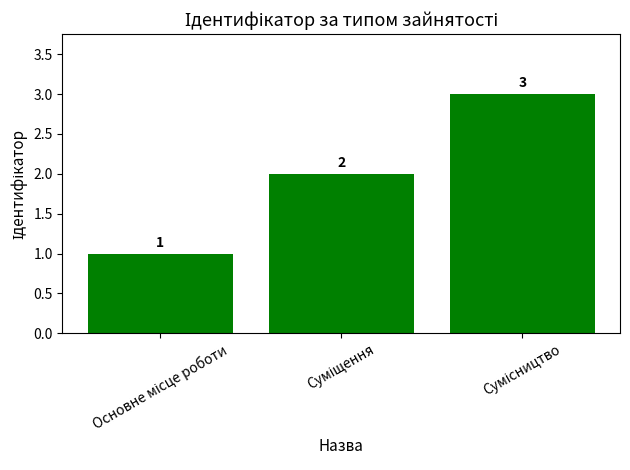

What is the difference between the maximum and minimum values?

2